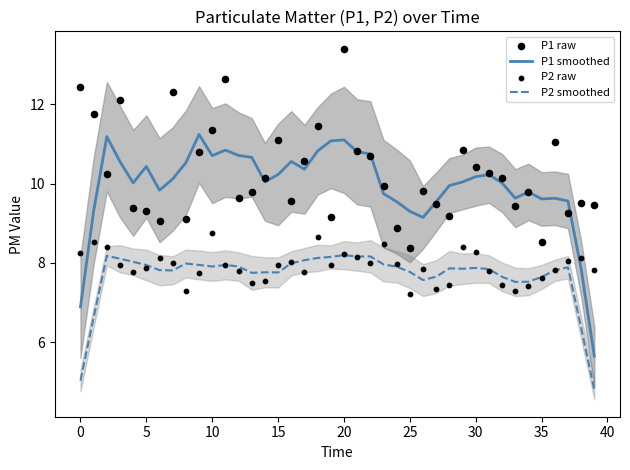

What are all the series names shown in the legend?

P1 smoothed, P2 smoothed, P1 raw, P2 raw